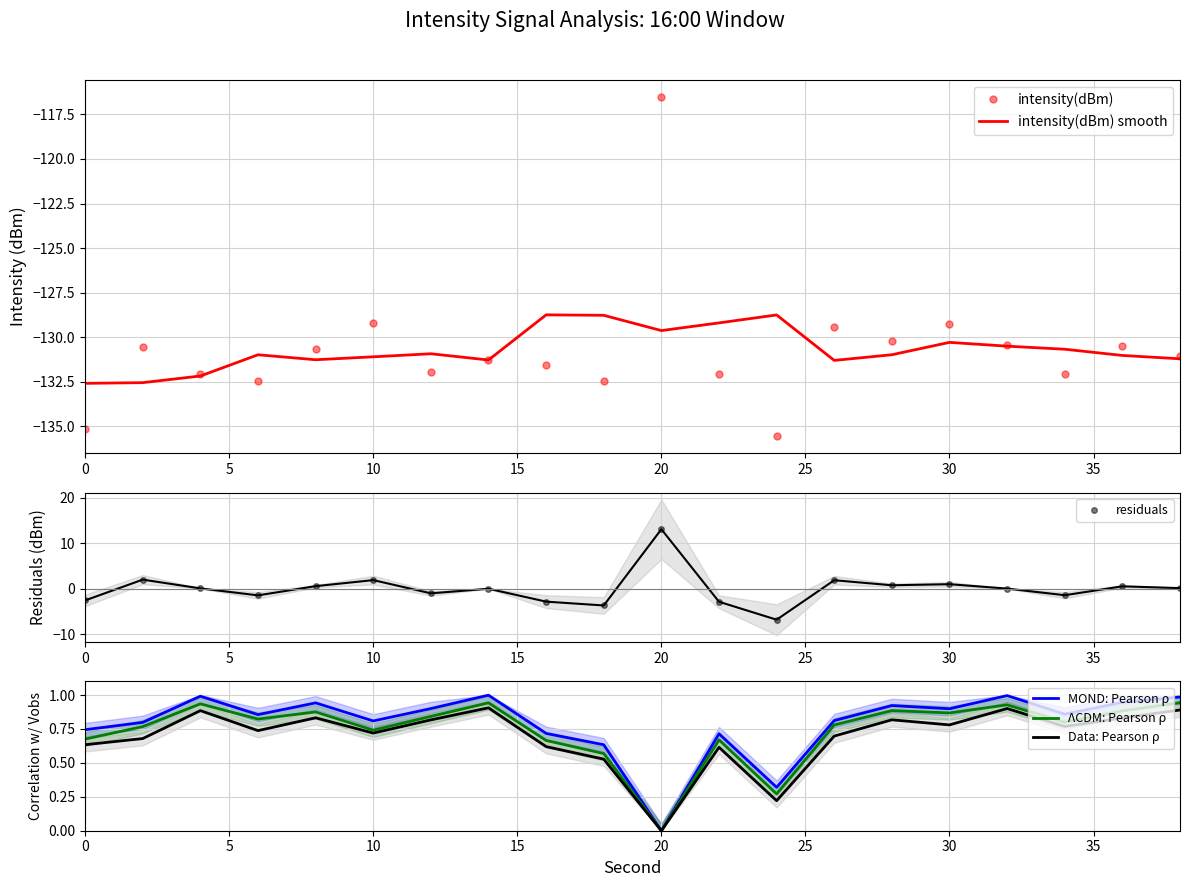

How many lines are shown in the chart?

6